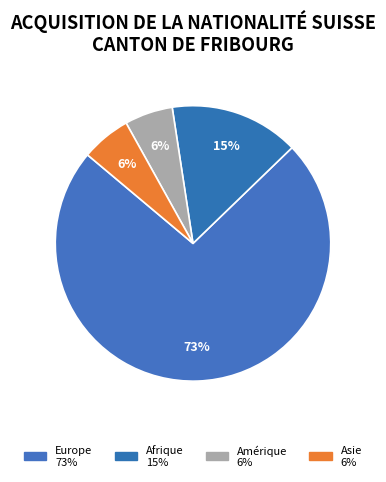

Does any single category account for the majority?

Yes